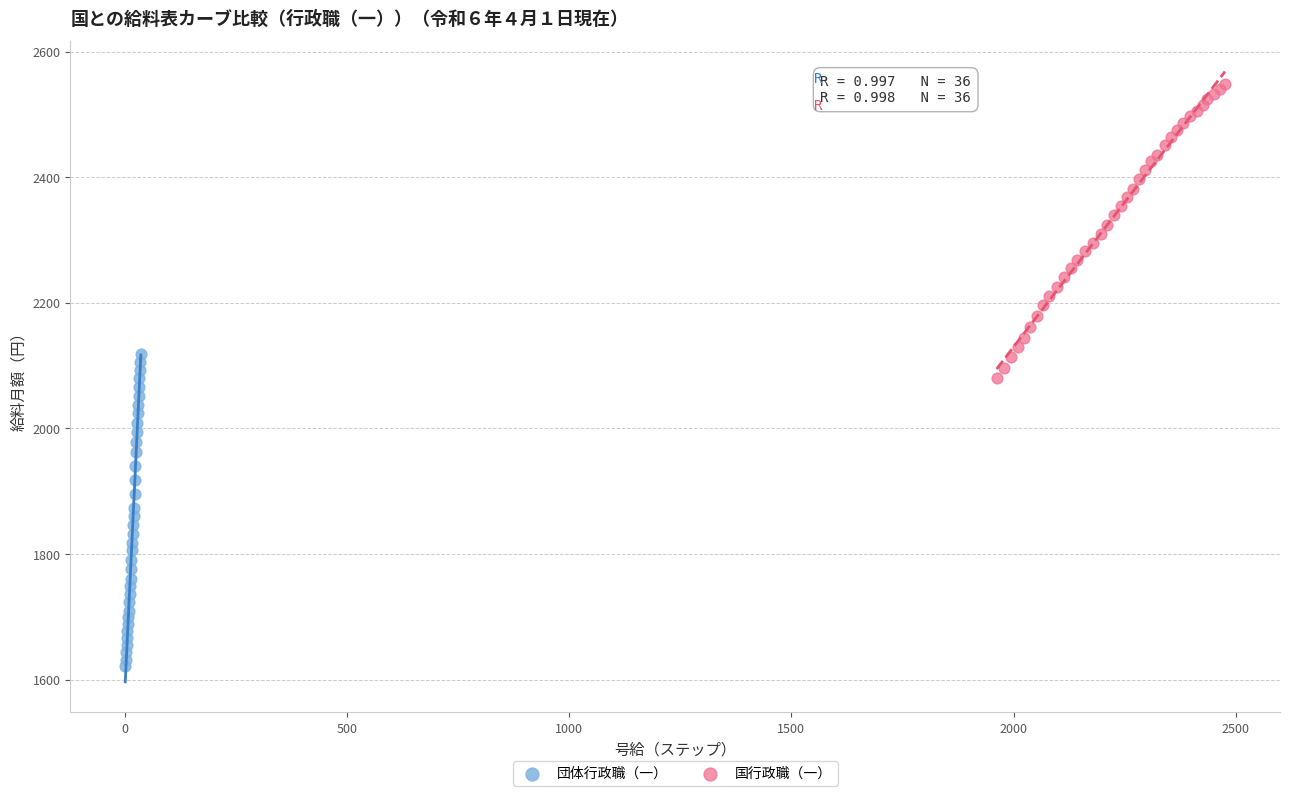

What are all the series names shown in the legend?

団体行政職（一）, 国行政職（一）